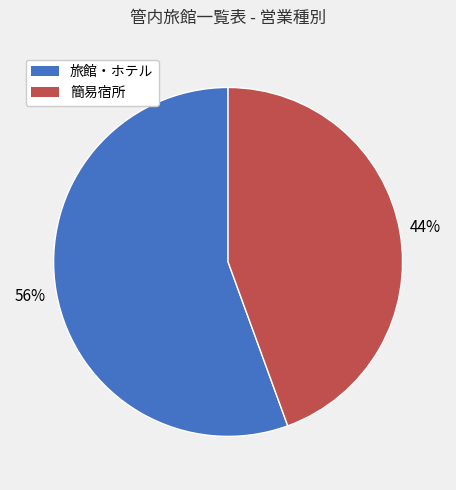

Rank the categories by value from highest to lowest.

旅館・ホテル, 簡易宿所